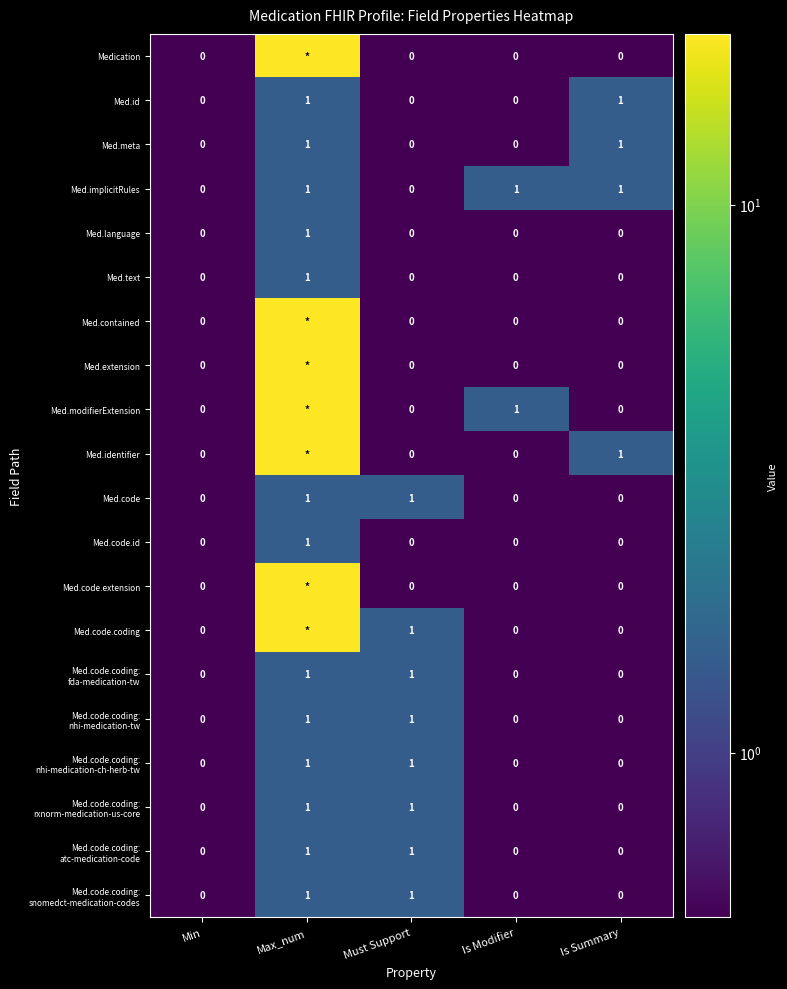

Which category has the lowest value across all series?

Min